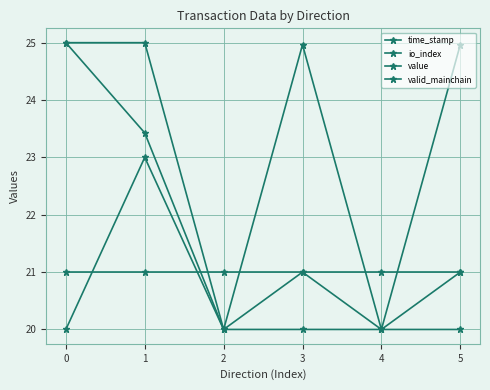

Reading left to right, list all the values displayed in this chart.

time_stamp: 25.0	23.4	20.0	20.0	20.0	20.0
io_index: 20.0	23.0	20.0	21.0	20.0	21.0
value: 25.0	25.0	20.0	25.0	20.0	25.0
valid_mainchain: 21.0	21.0	21.0	21.0	21.0	21.0